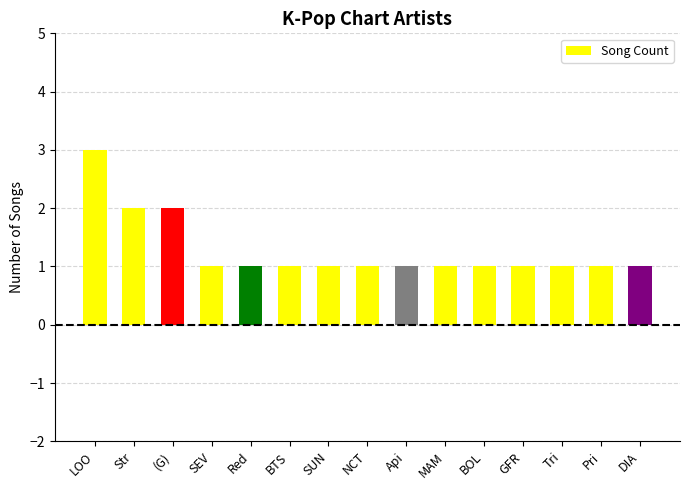

Reading right to left, transcribe all the data shown in this chart.

1	1	1	1	1	1	1	1	1	1	1	1	2	2	3